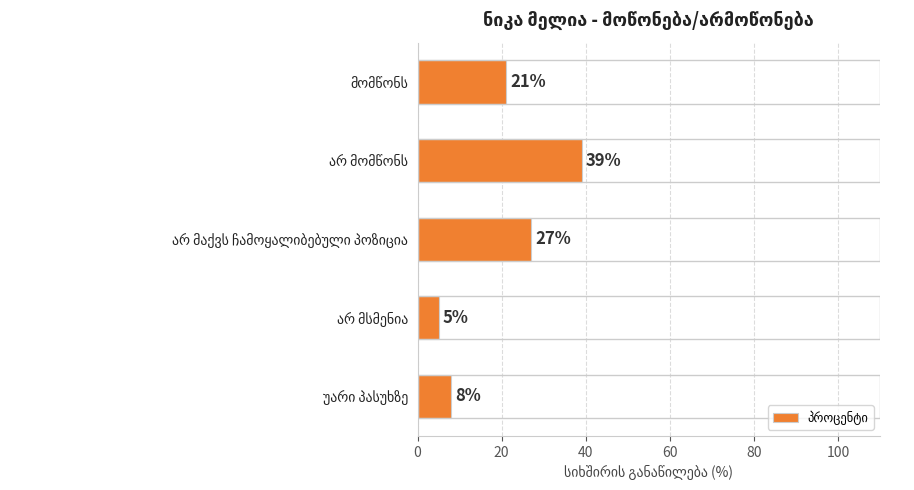

Reading top to bottom, list all the values displayed in this chart.

21	39	27	5	8